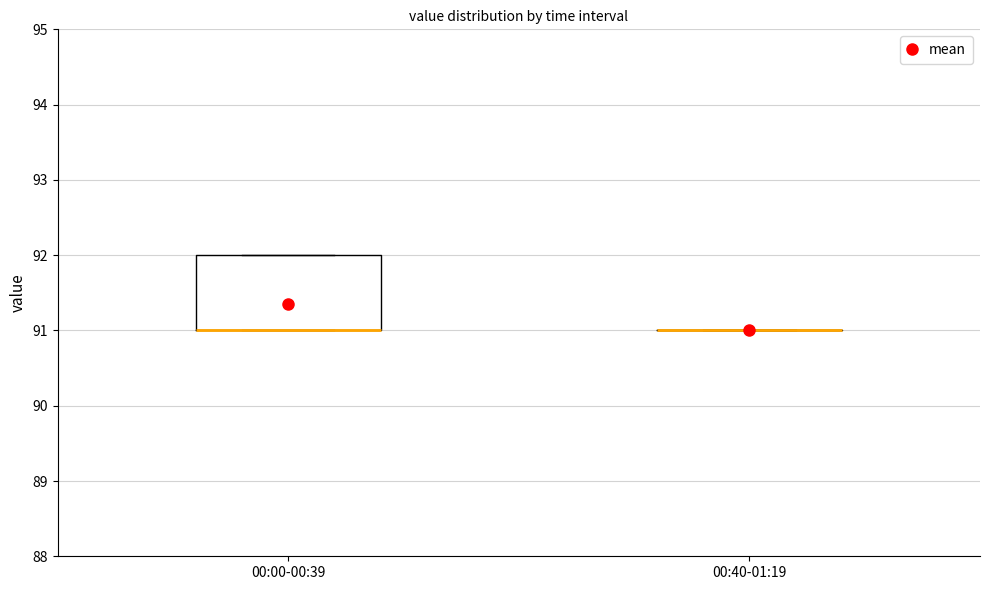

Reading left to right, read every box against the y-axis: the position of its median line, the range the box covers, and the ends of its whiskers. The values are not printed on the chart, so give them approximately, as read against the axis.

00:00-00:39: median 91 (drawn on the box's lower edge), box 91 to 92, whiskers 91 to 92
00:40-01:19: box collapsed to a line at 91, whiskers 91 to 91